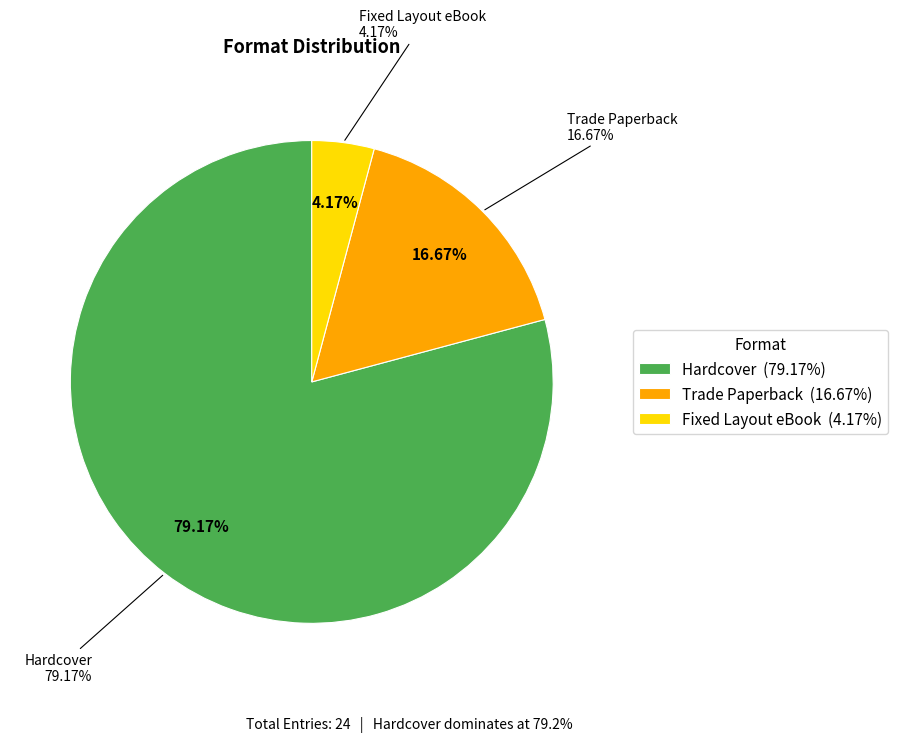

To the nearest percent, what portion does Fixed Layout eBook represent?

4%